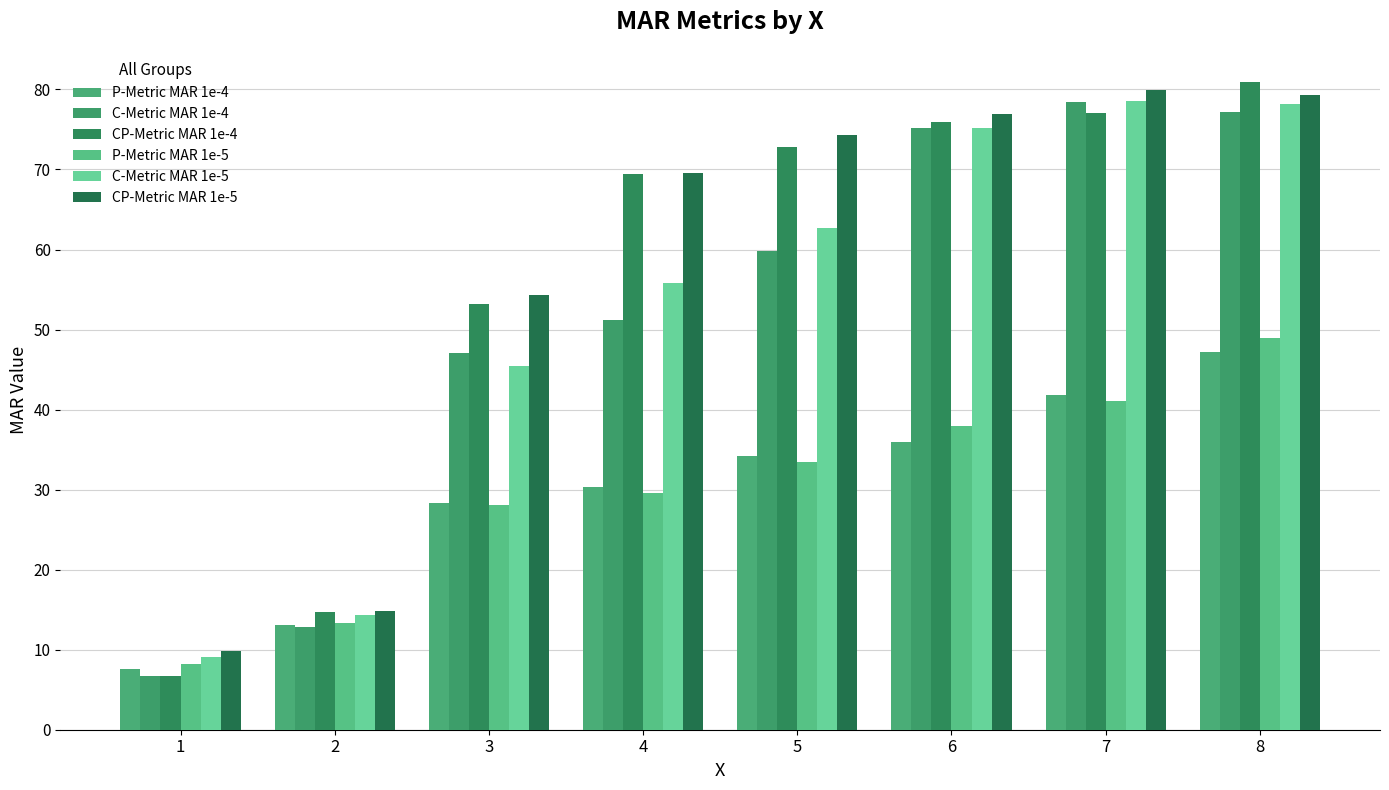

At which category is the sum across all series the highest?

8